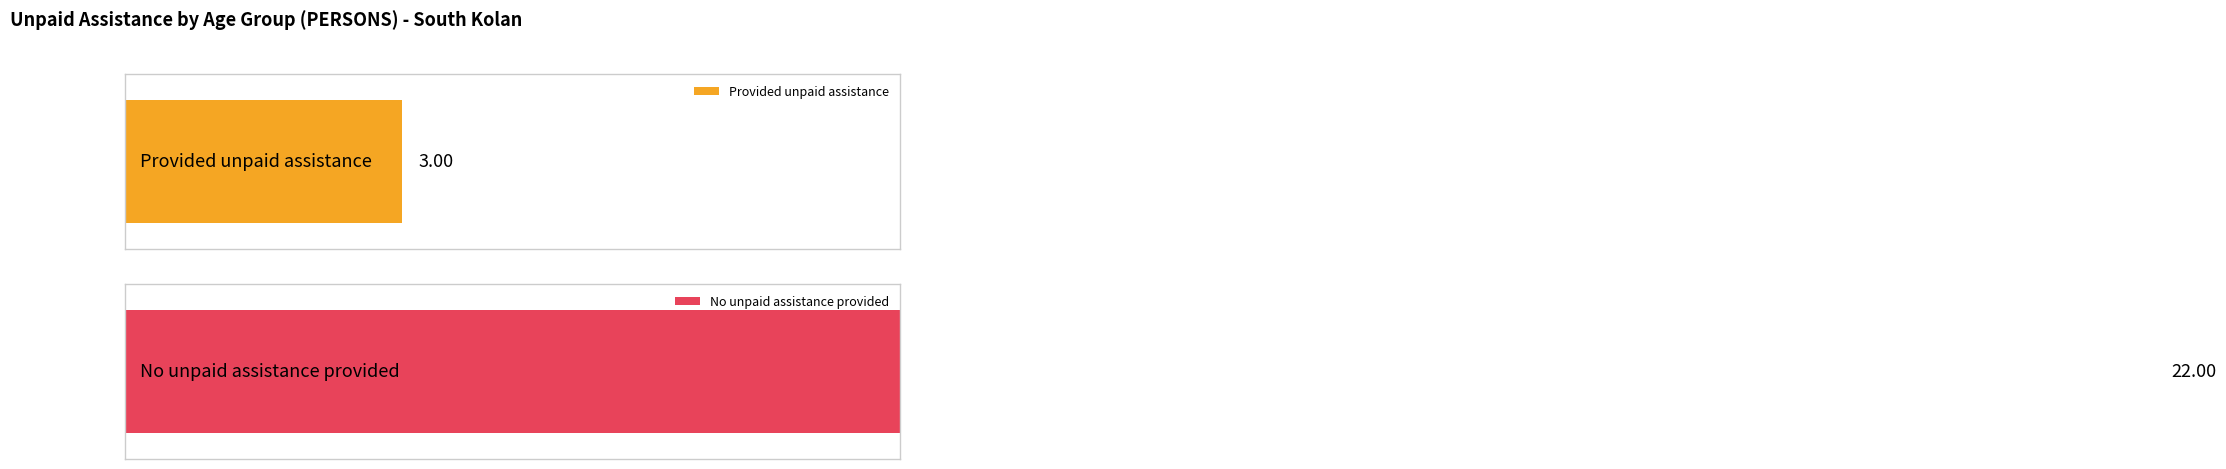

What are all the series names shown in the legend?

Provided unpaid assistance, No unpaid assistance provided